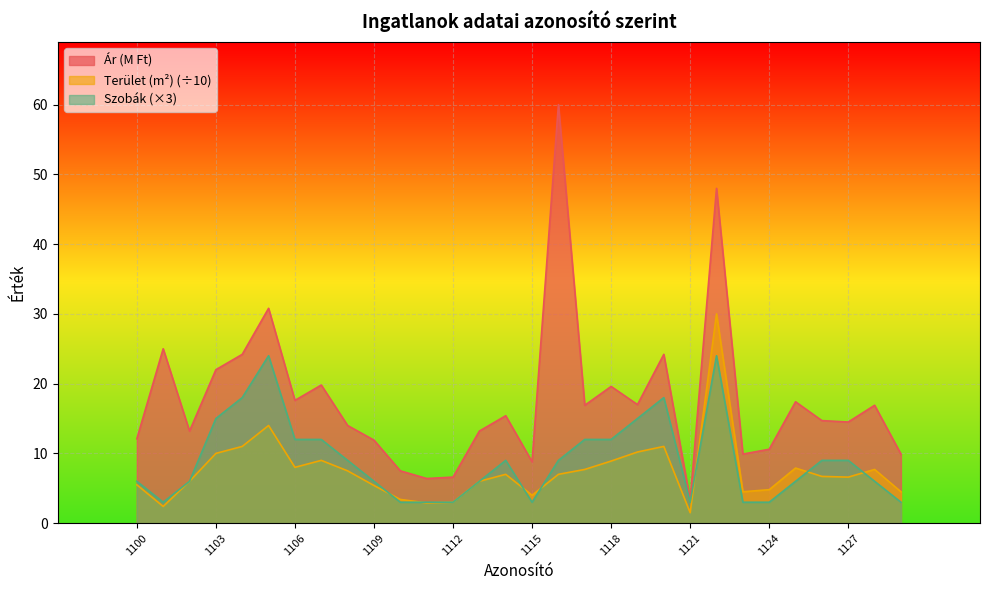

Reading left to right, transcribe all the data shown in this chart.

Ár (M Ft): 12.1	25.0	13.2	22.0	24.2	30.8	17.6	19.8	14.0	11.9	7.5	6.4	6.6	13.2	15.4	8.8	60.0	16.9	19.6	17.0	24.2	3.3	48.0	9.9	10.6	17.4	14.7	14.5	16.9	9.9
Terület (m²): 5.5	2.4	6.0	10.0	11.0	14.0	8.0	9.0	7.5	5.4	3.4	2.9	3.0	6.0	7.0	4.0	7.0	7.7	8.9	10.2	11.0	1.5	30.0	4.5	4.8	7.9	6.7	6.6	7.7	4.5
Szobák: 6.0	3.0	6.0	15.0	18.0	24.0	12.0	12.0	9.0	6.0	3.0	3.0	3.0	6.0	9.0	3.0	9.0	12.0	12.0	15.0	18.0	3.0	24.0	3.0	3.0	6.0	9.0	9.0	6.0	3.0